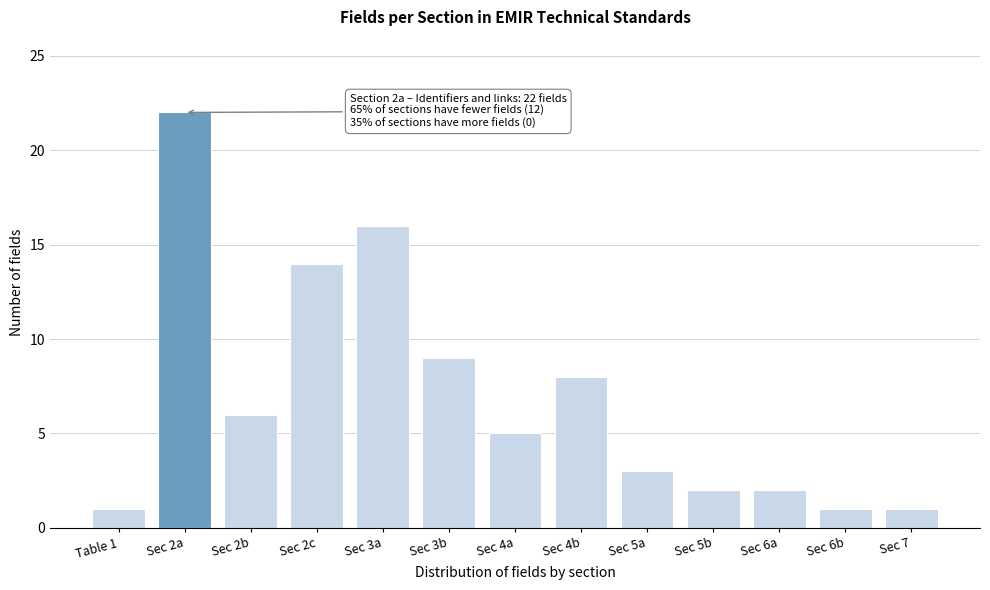

Reading left to right, extract all data points from this chart.

1	22	6	14	16	9	5	8	3	2	2	1	1